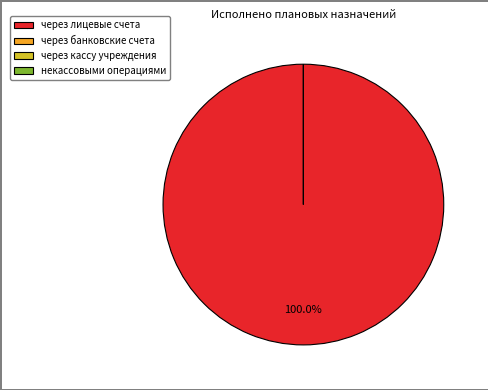

Rank the categories by value from lowest to highest.

через банковские счета, через кассу учреждения, некассовыми операциями, через лицевые счета